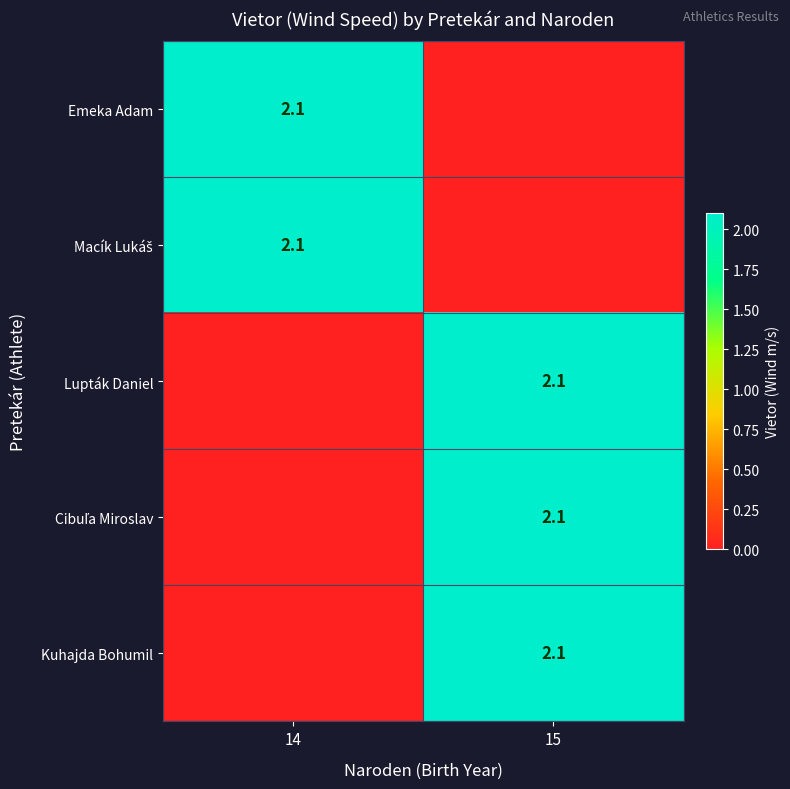

Which category has the highest value across all series?

14